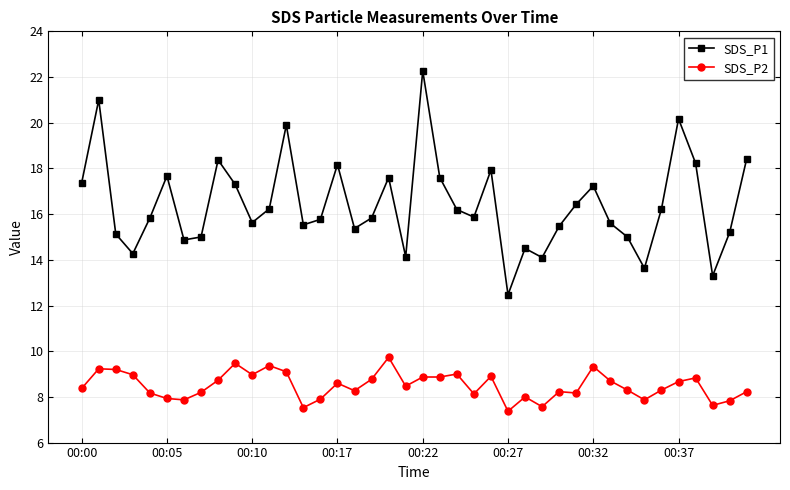

What is the highest value of the SDS_P2 series?

9.7